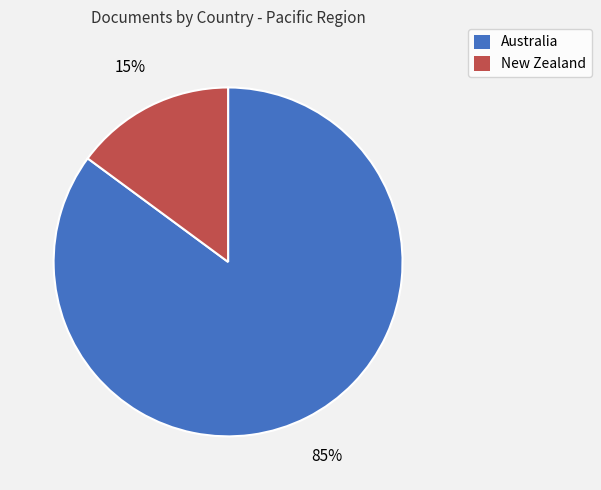

To the nearest percent, what percentage of the pie is New Zealand?

15%